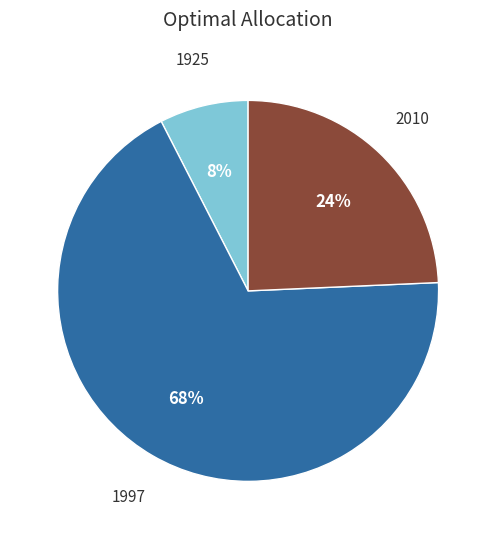

Is there any slice that represents more than half of the pie?

Yes